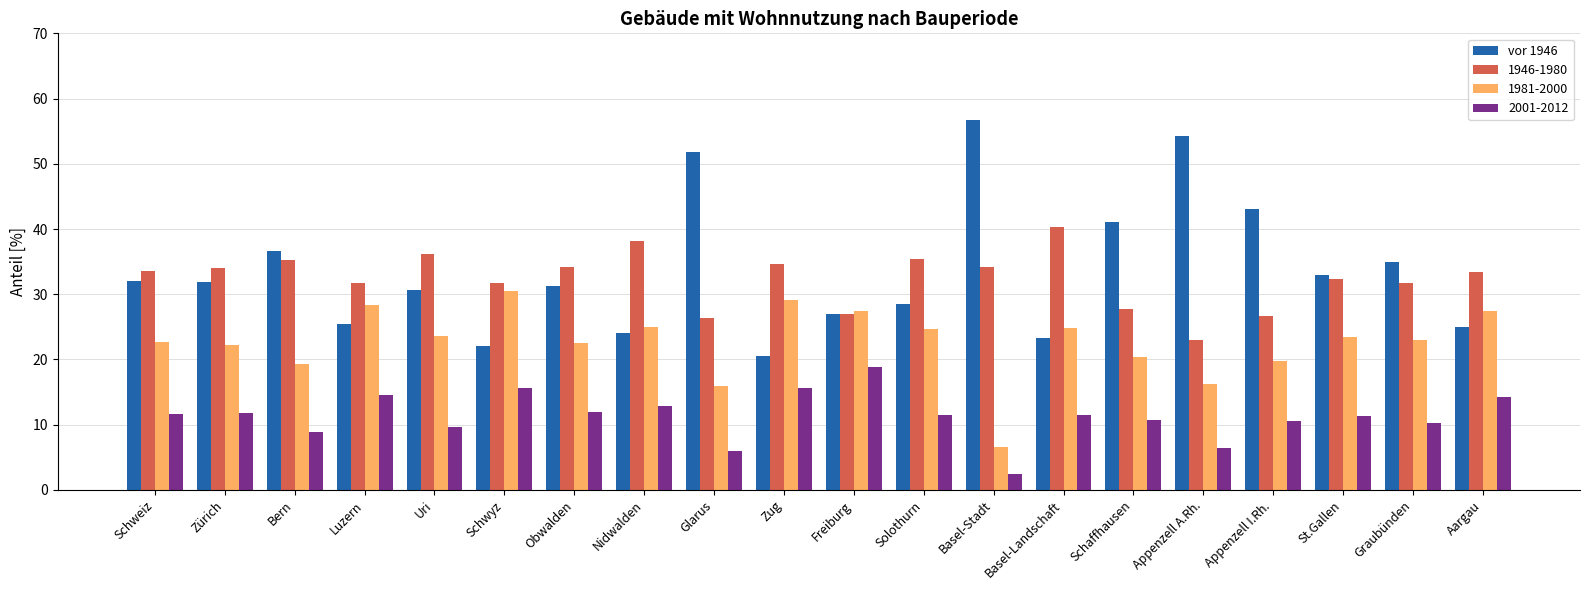

List the series in order of their peak value, highest first.

vor 1946, 1946-1980, 1981-2000, 2001-2012